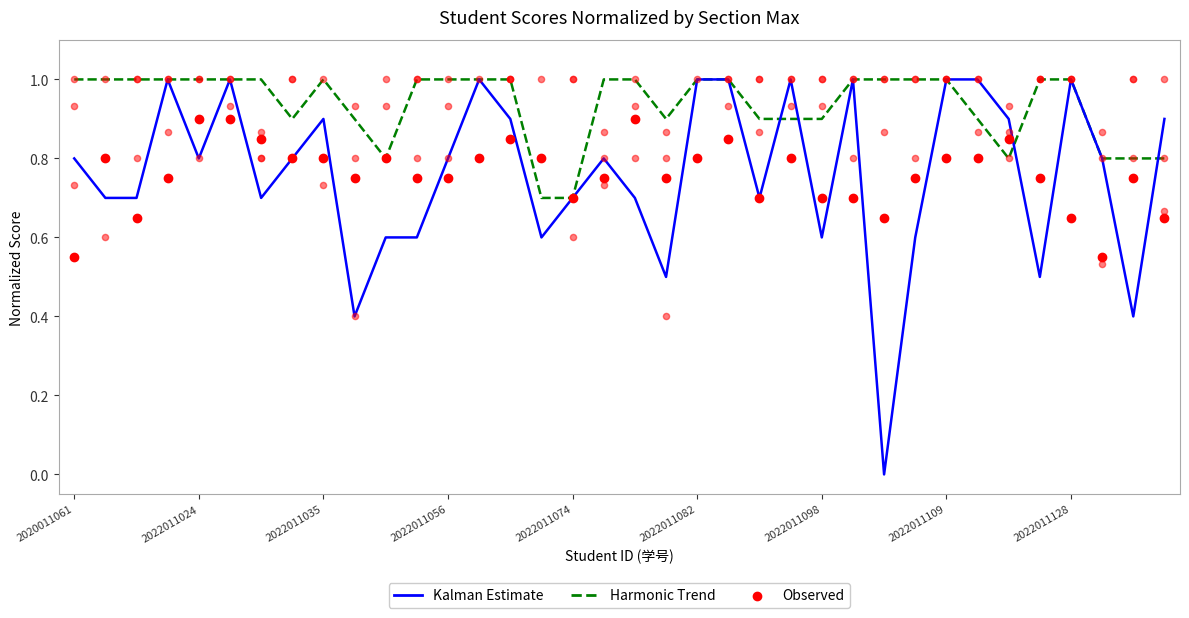

What is the total value across all series at 2022011056?

2.5